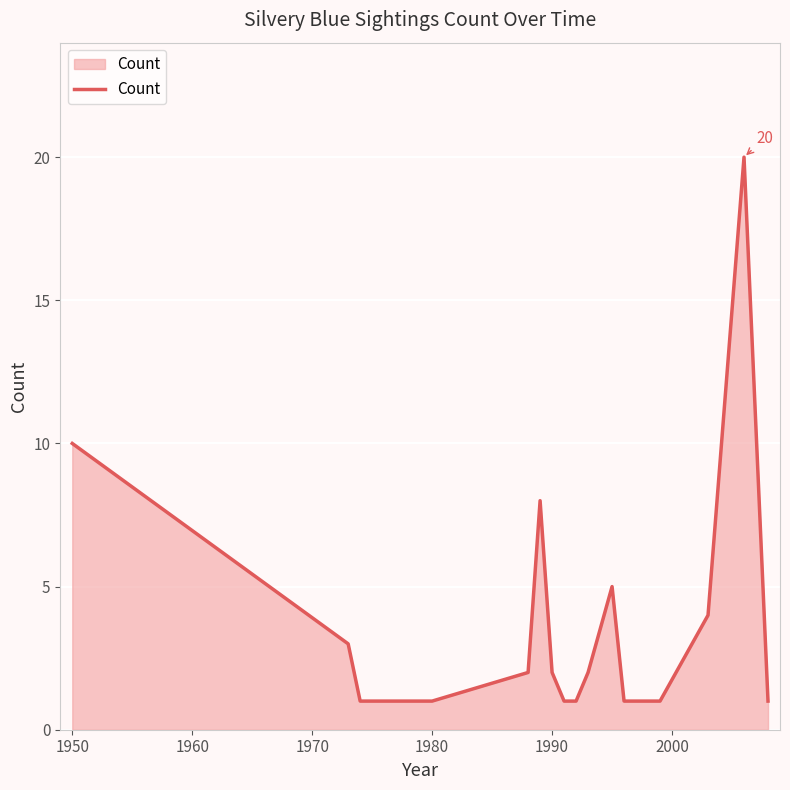

What is the greatest value displayed?

20